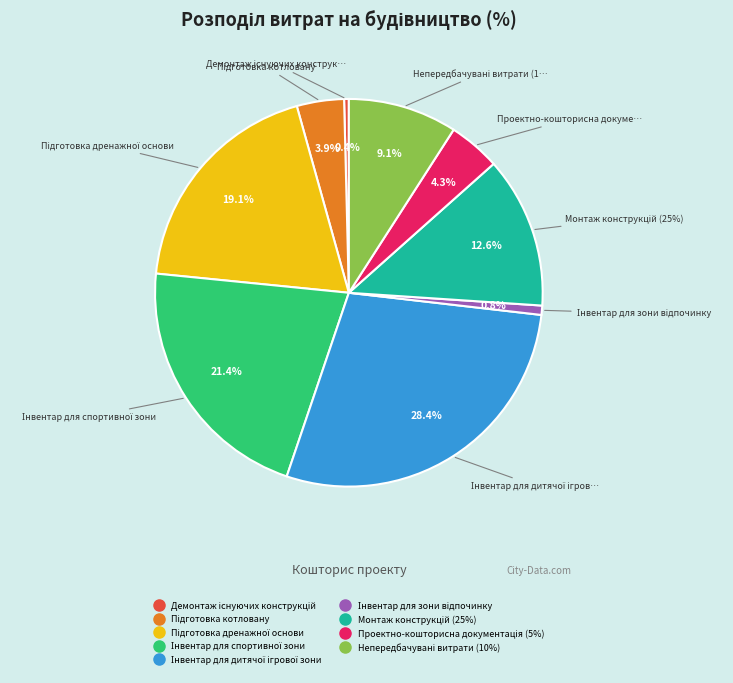

The Інвентар для спортивної зони slice represents 21% of the pie. True or false?

True